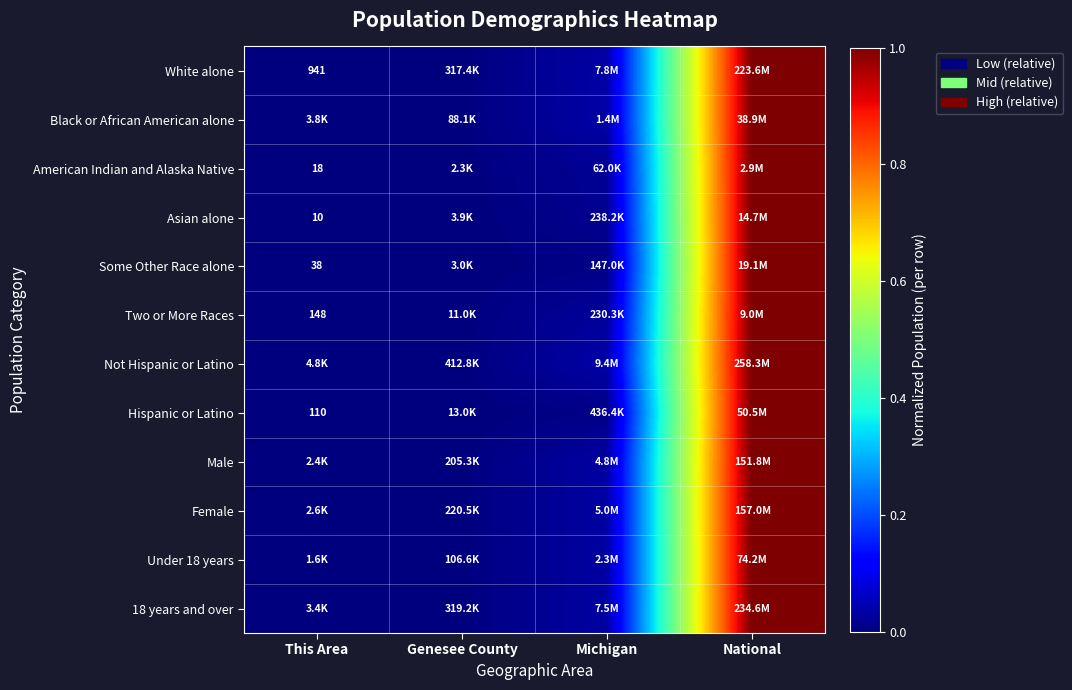

Rank the categories by Hispanic or Latino value from lowest to highest.

This Area, Genesee County, Michigan, National